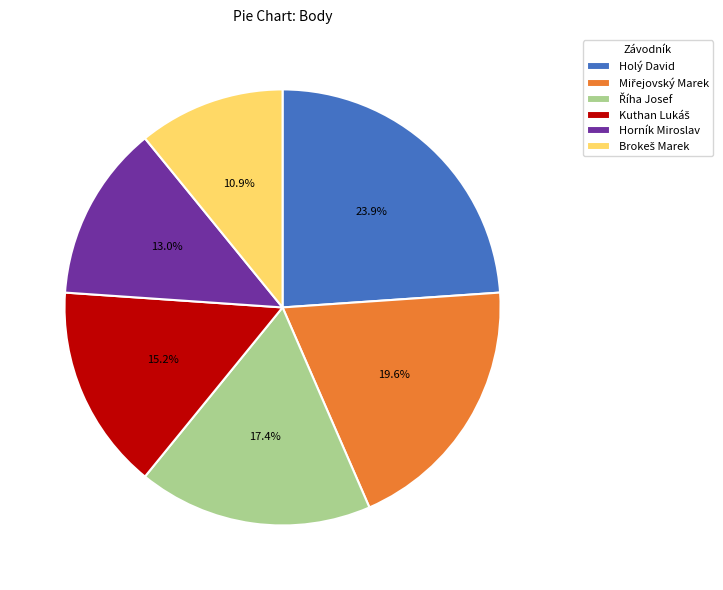

Does Horník Miroslav account for over 50% of the chart?

No